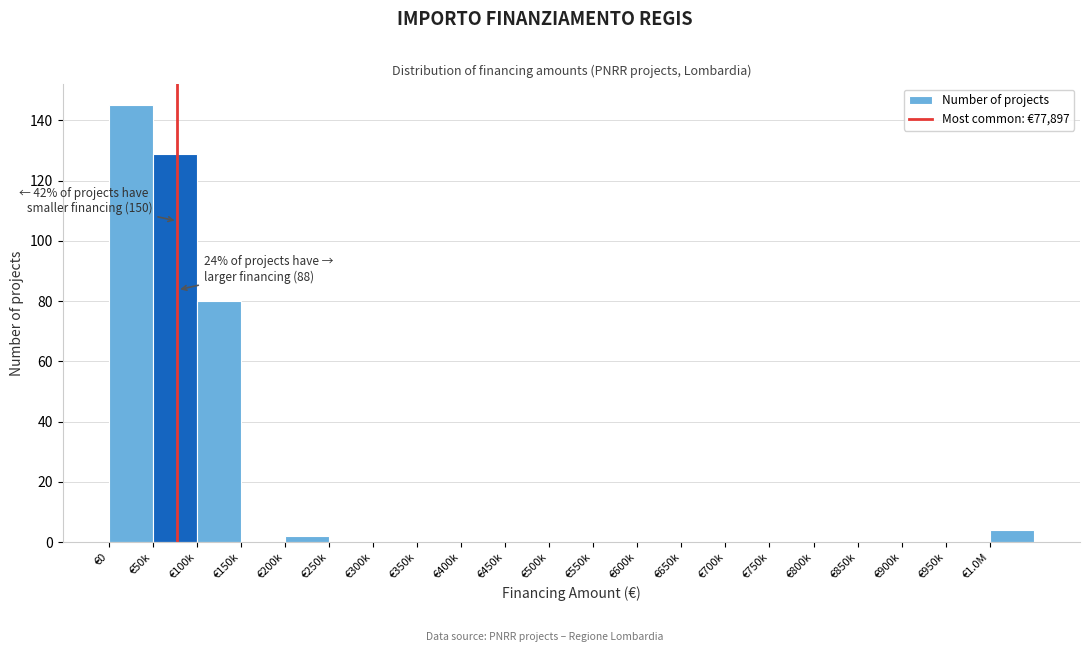

Reading right to left, extract all data points from this chart.

€1.0M=4	€950k=0	€900k=0	€850k=0	€800k=0	€750k=0	€700k=0	€650k=0	€600k=0	€550k=0	€500k=0	€450k=0	€400k=0	€350k=0	€300k=0	€250k=0	€200k=2	€150k=0	€100k=80	€50k=129	€0=145